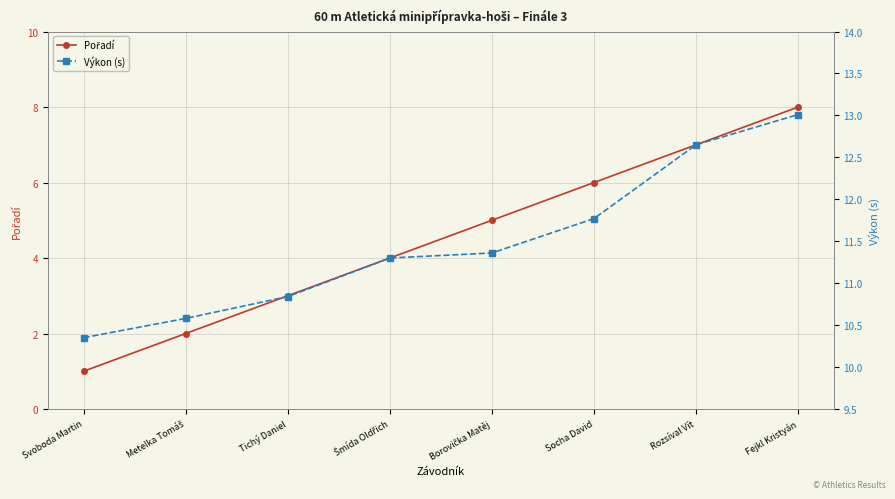

What is the total value across all series at Fejkl Kristyán?

21.0